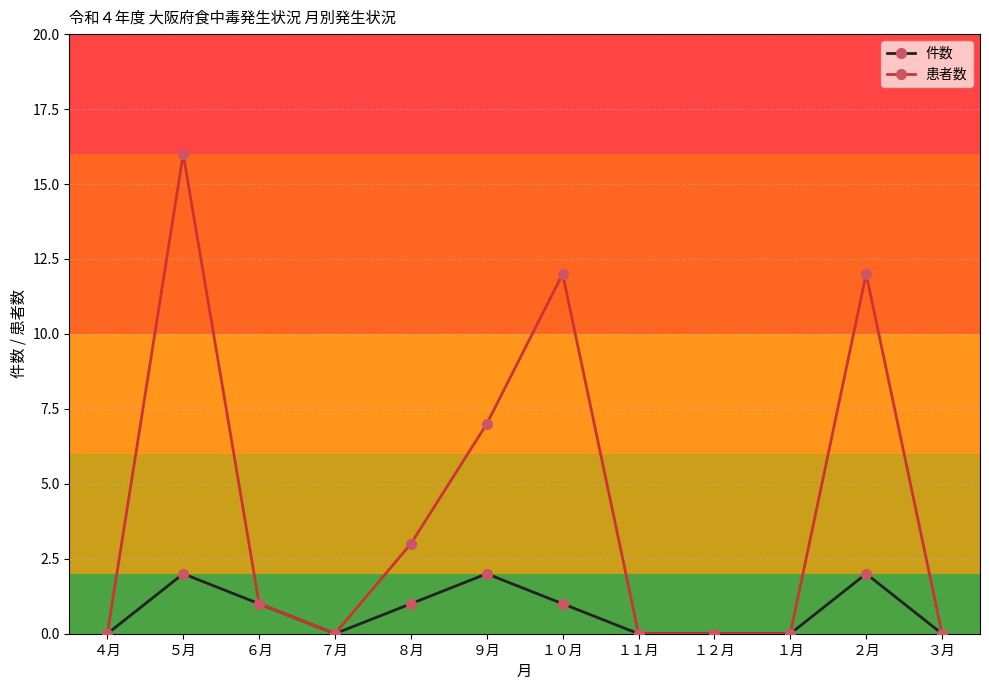

Reading left to right, extract all data points from this chart.

件数: 0	2	1	0	1	2	1	0	0	0	2	0
患者数: 0	16	1	0	3	7	12	0	0	0	12	0